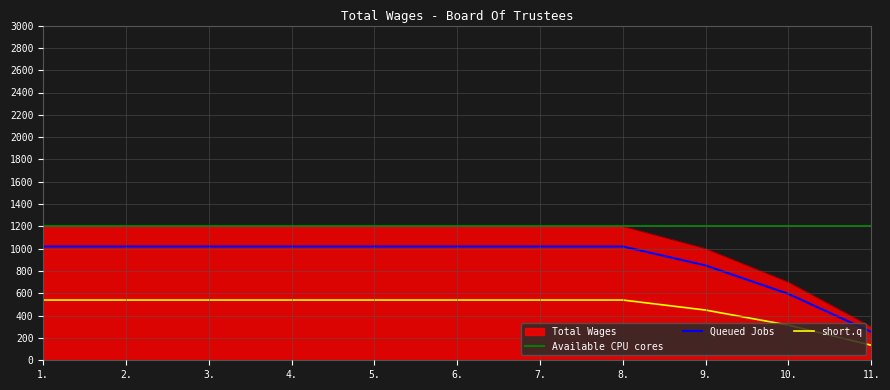

Read the value at 1..

1020